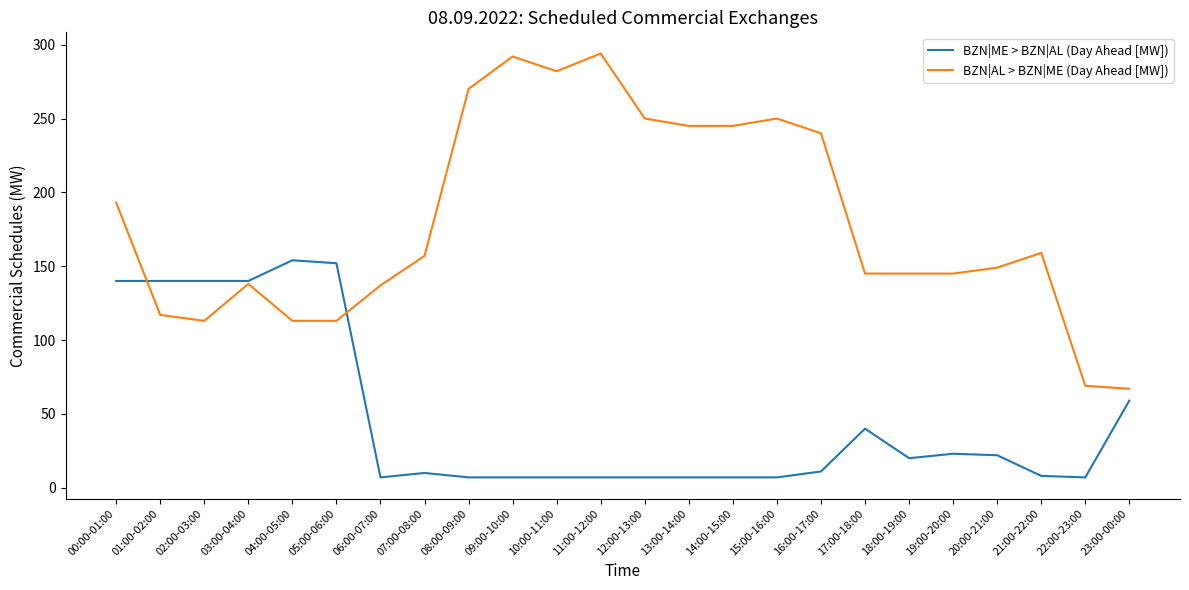

At 11:00-12:00, list the series in order from smallest to largest.

BZN|ME > BZN|AL (Day Ahead [MW]), BZN|AL > BZN|ME (Day Ahead [MW])